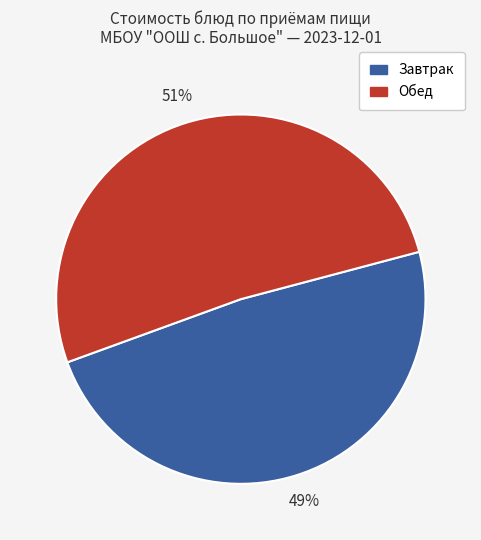

Count the number of slices in the pie.

2